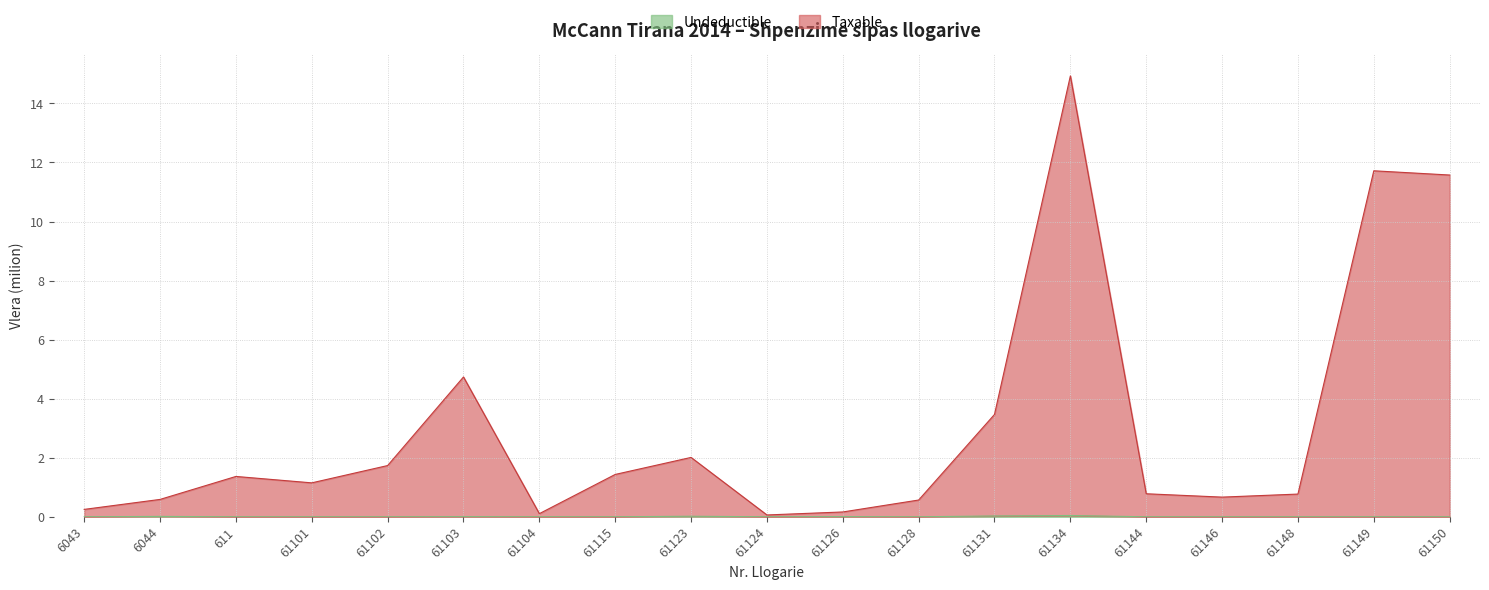

Is the value of Undeductible at 6043 greater than the value of Taxable at 6044?

No